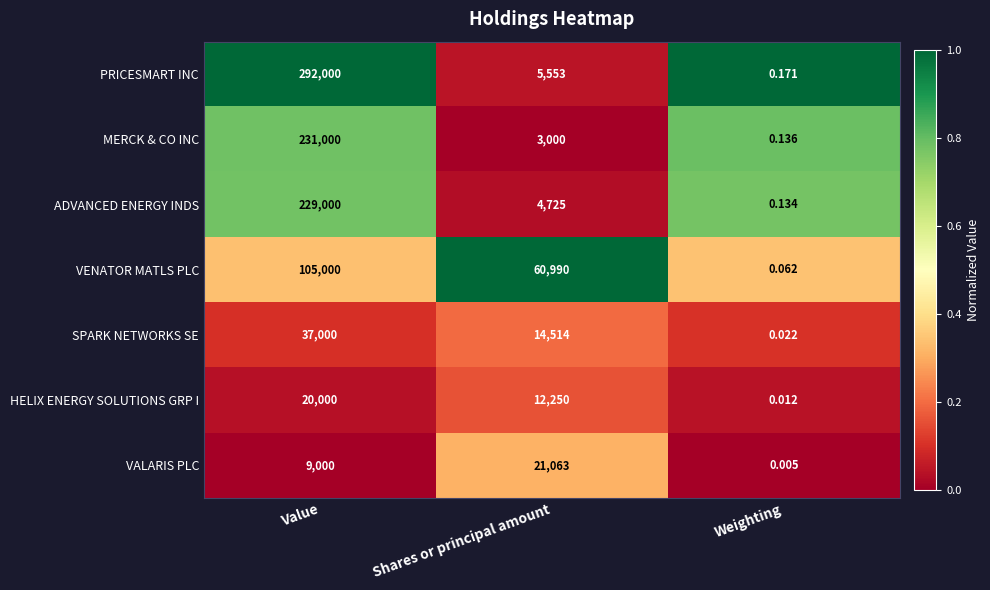

Count the number of categories in the chart.

3